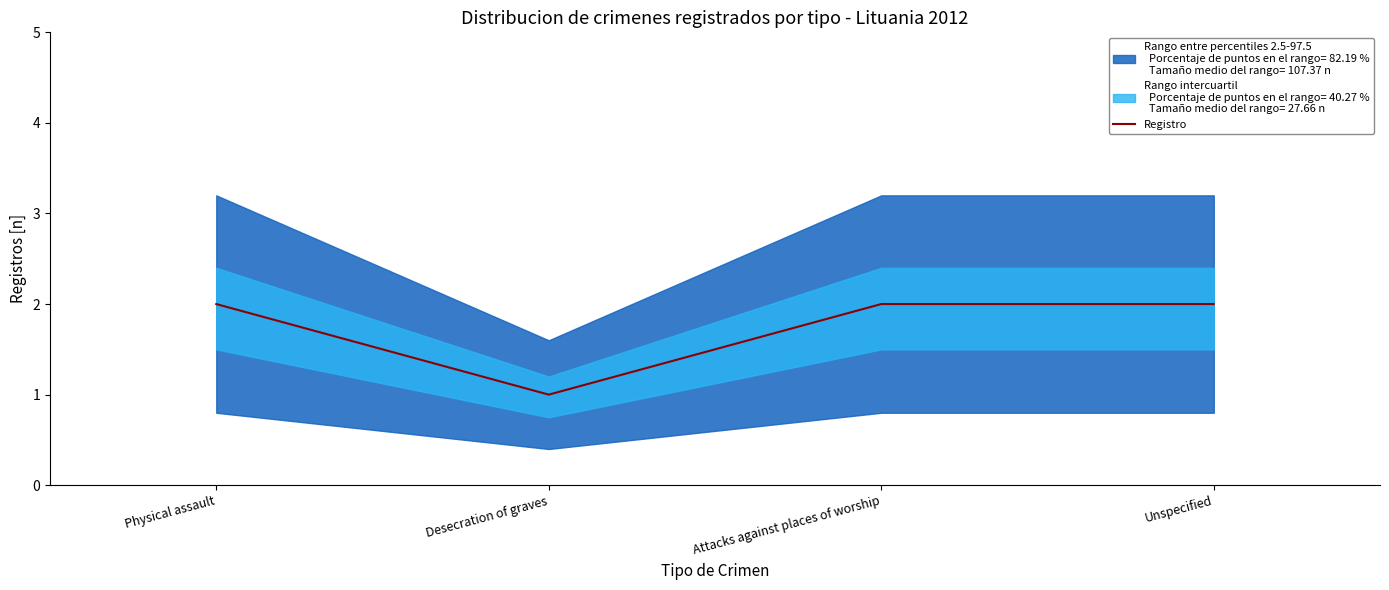

Is it true that the value at Attacks against places of worship is 3?

False